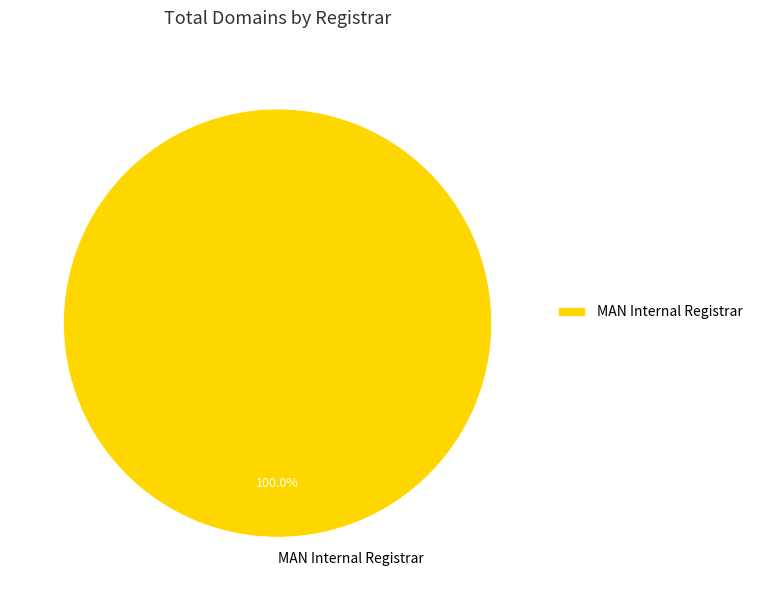

Rank the categories by value from highest to lowest.

MAN Internal Registrar